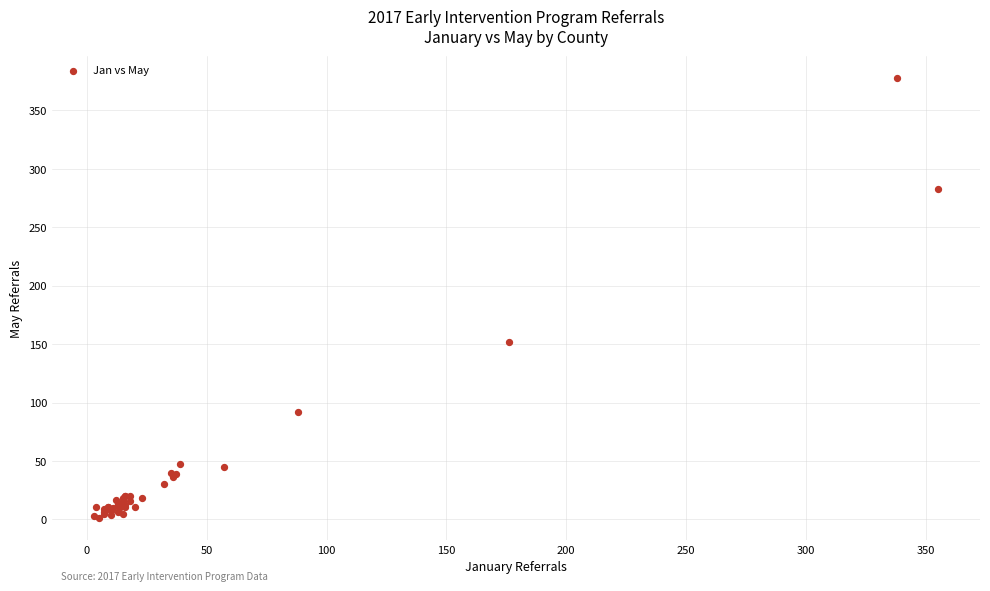

What Y value in the scatter plot is closest to 189?

152